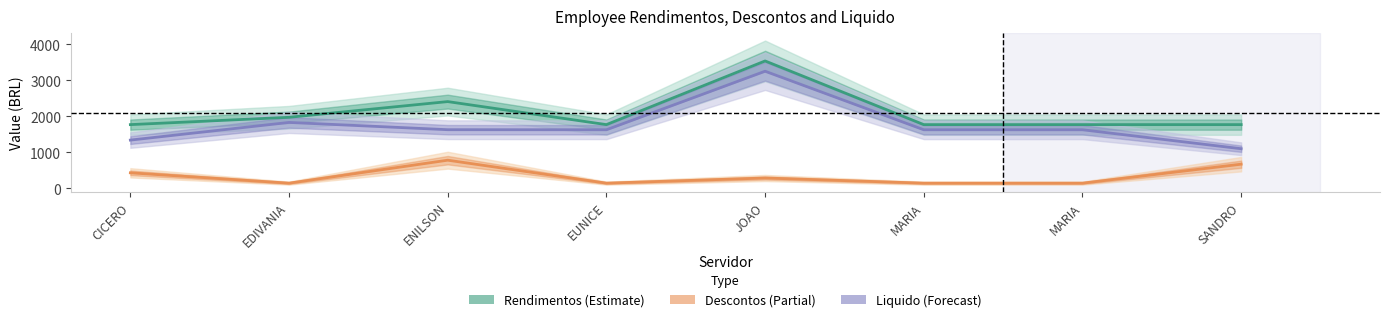

List the labels in order of Rendimentos value, largest first.

JOAO, ENILSON, EDIVANIA, CICERO, EUNICE, MARIA, MARIA, SANDRO